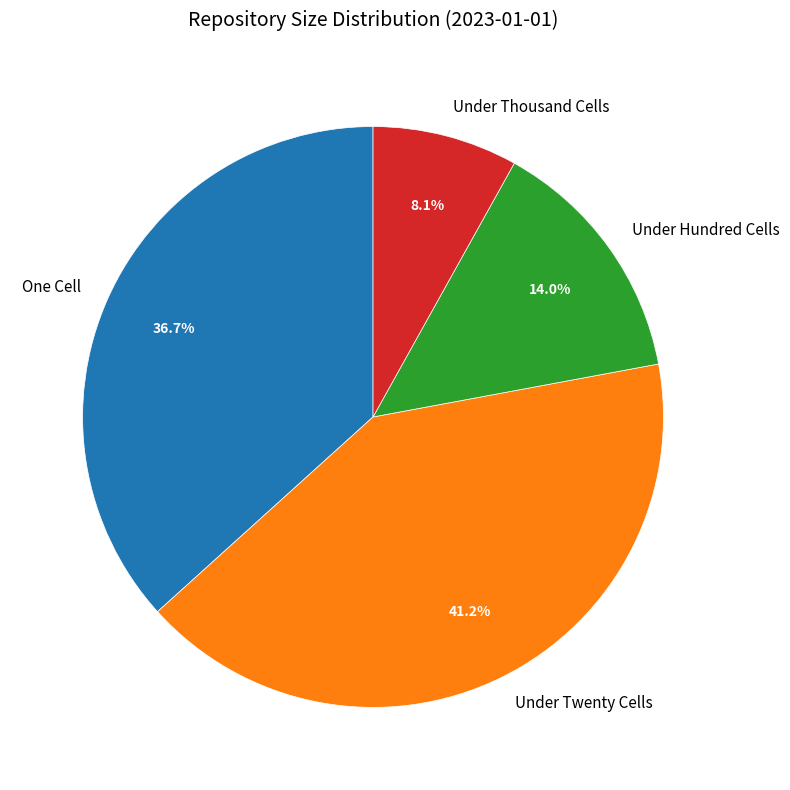

Which slice is the largest?

Under Twenty Cells